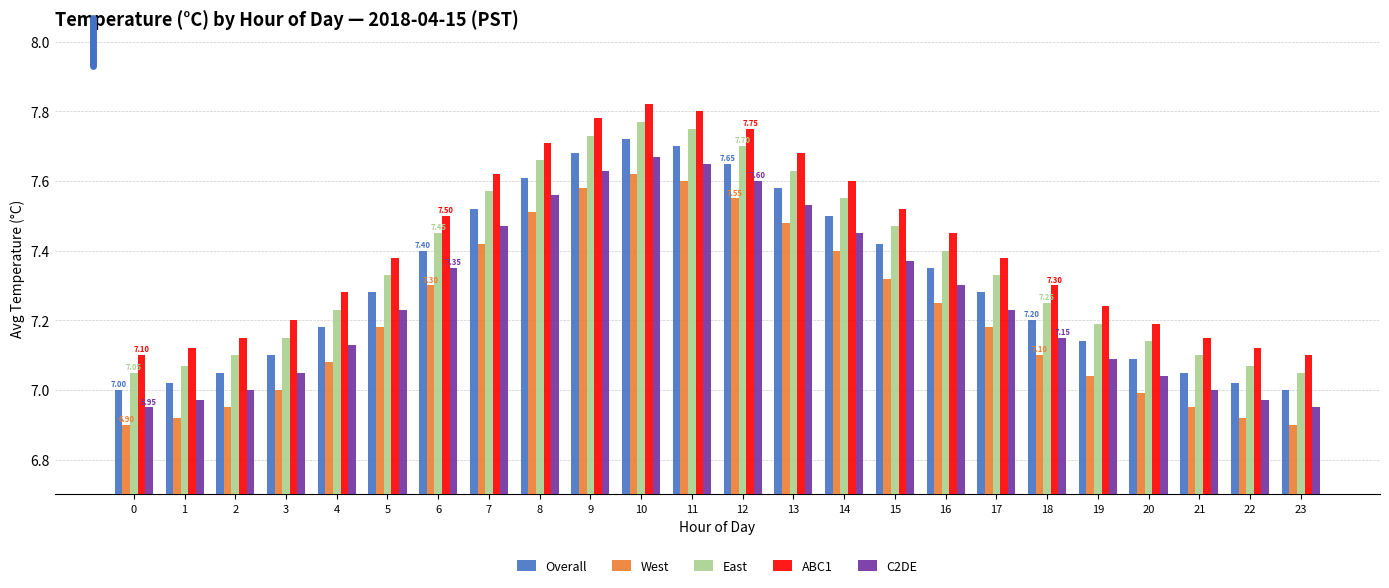

How many bars are there in each group?

5